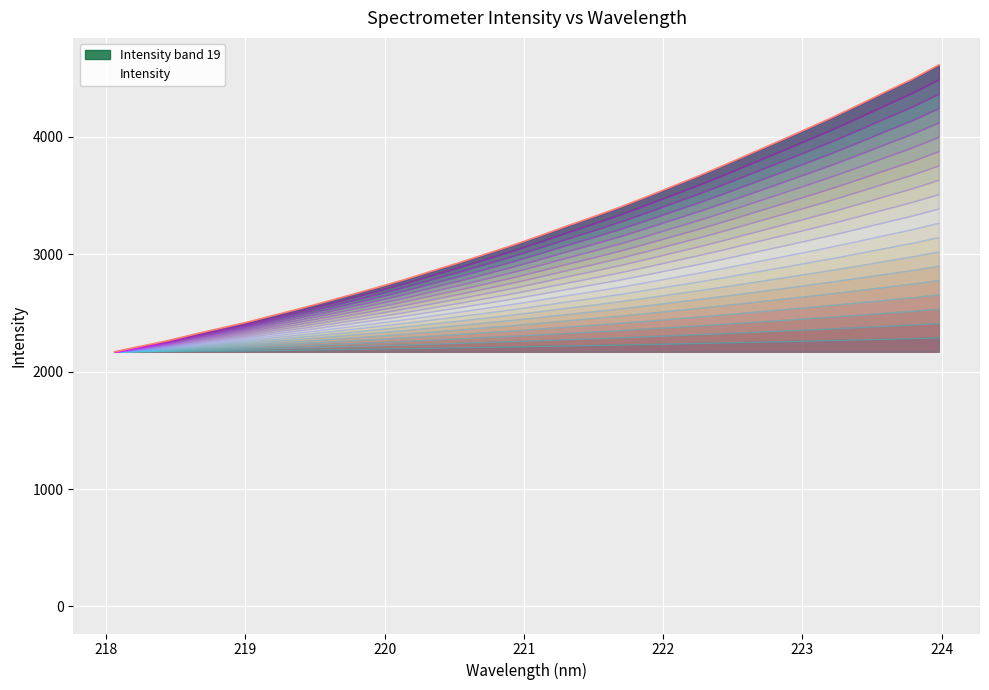

What is the change in value from 220.1623 to 220.3533?

+70.9